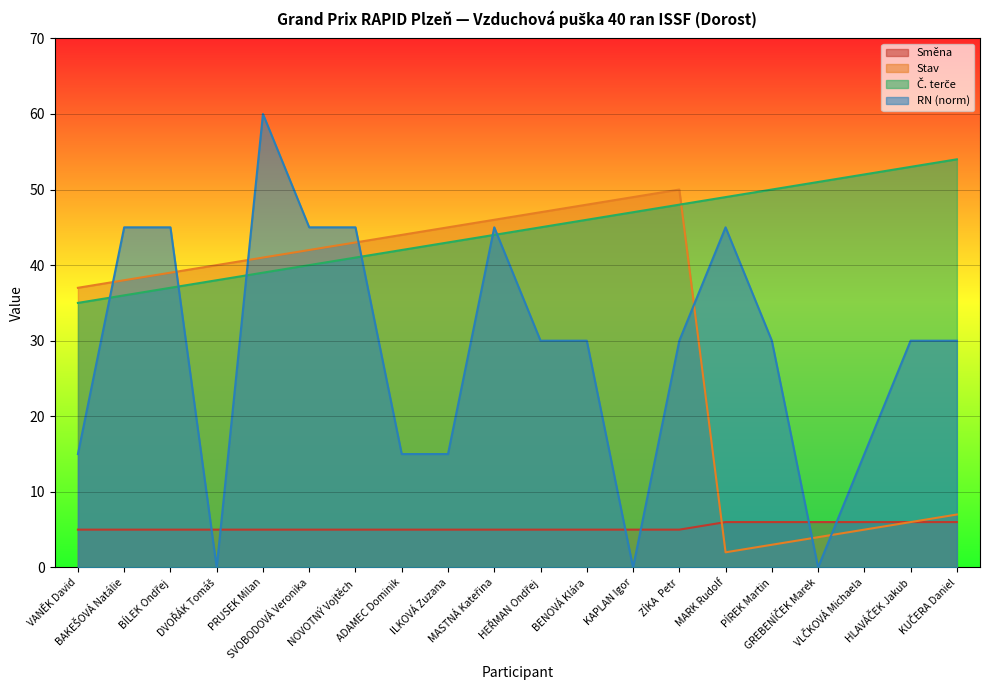

Which category has the highest value across all series?

PRUSEK Milan